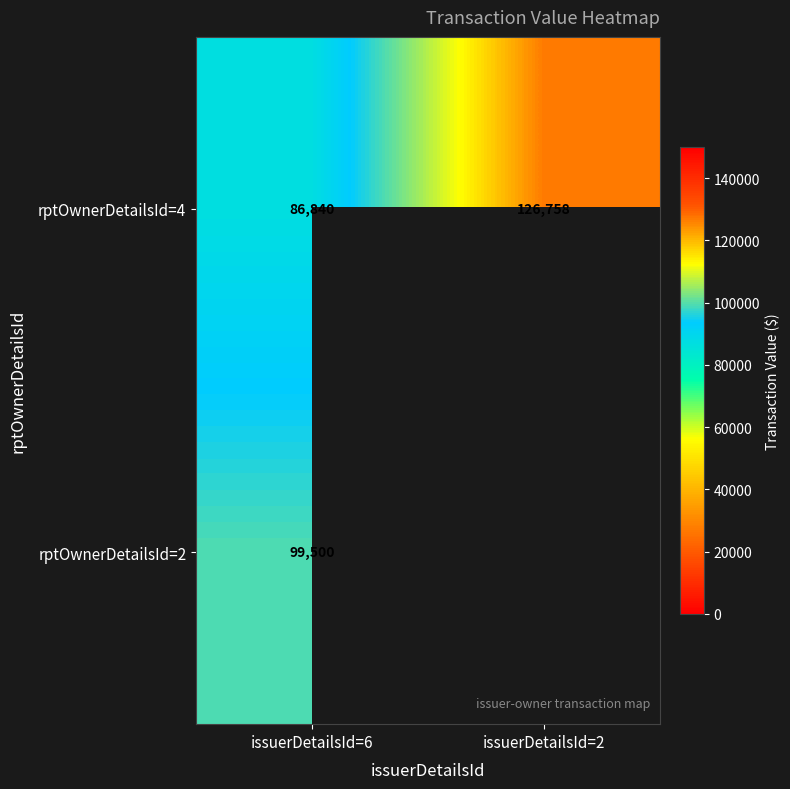

Rank the series at issuerDetailsId=6 from highest to lowest value.

rptOwnerDetailsId=2, rptOwnerDetailsId=4